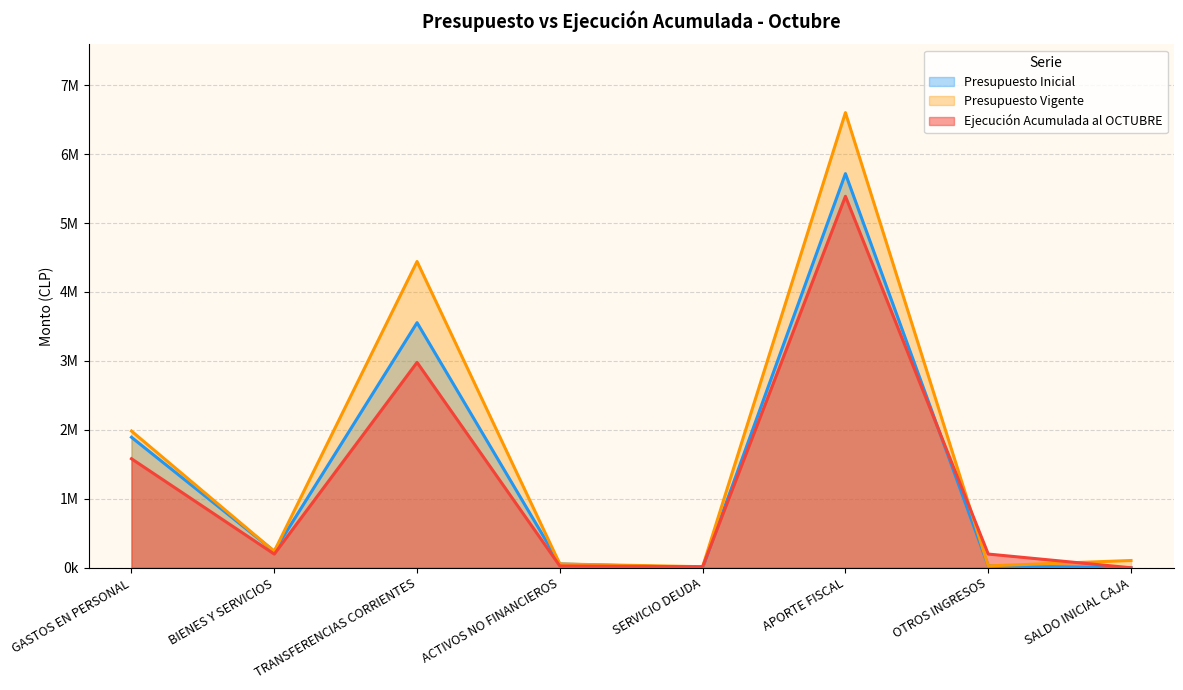

Between BIENES Y SERVICIOS and ACTIVOS NO FINANCIEROS, which series saw the biggest shift?

Presupuesto Inicial